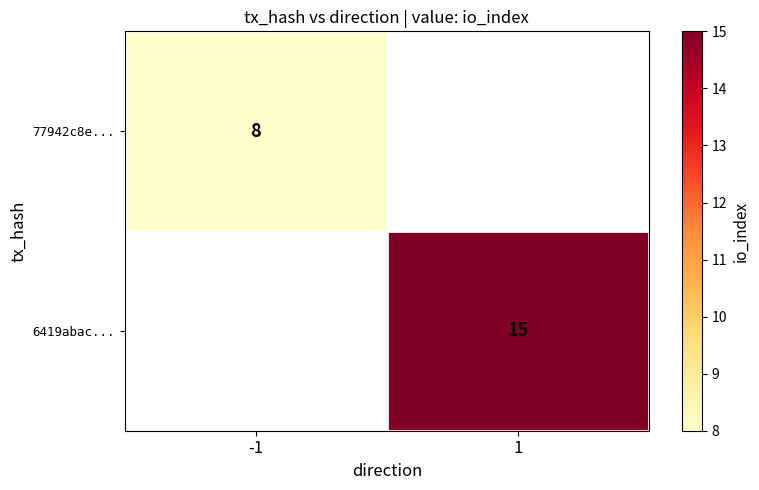

At how many categories does at least one series exceed 9?

1